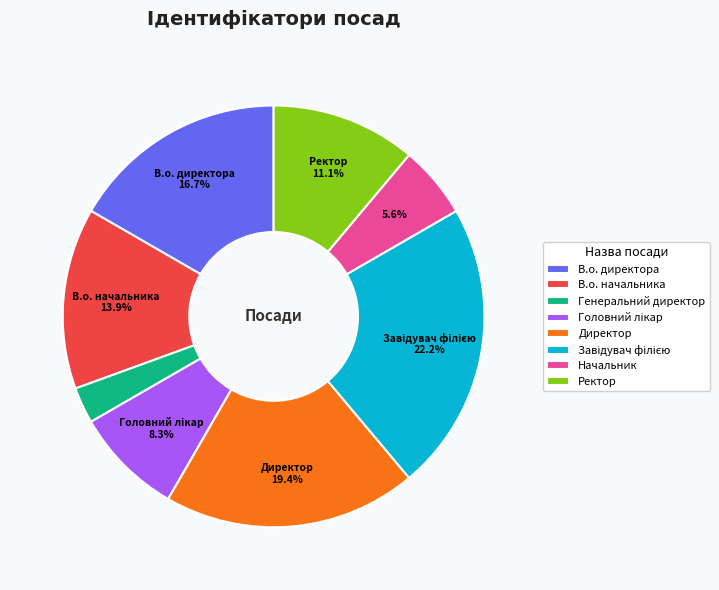

Count the number of slices in the pie.

8